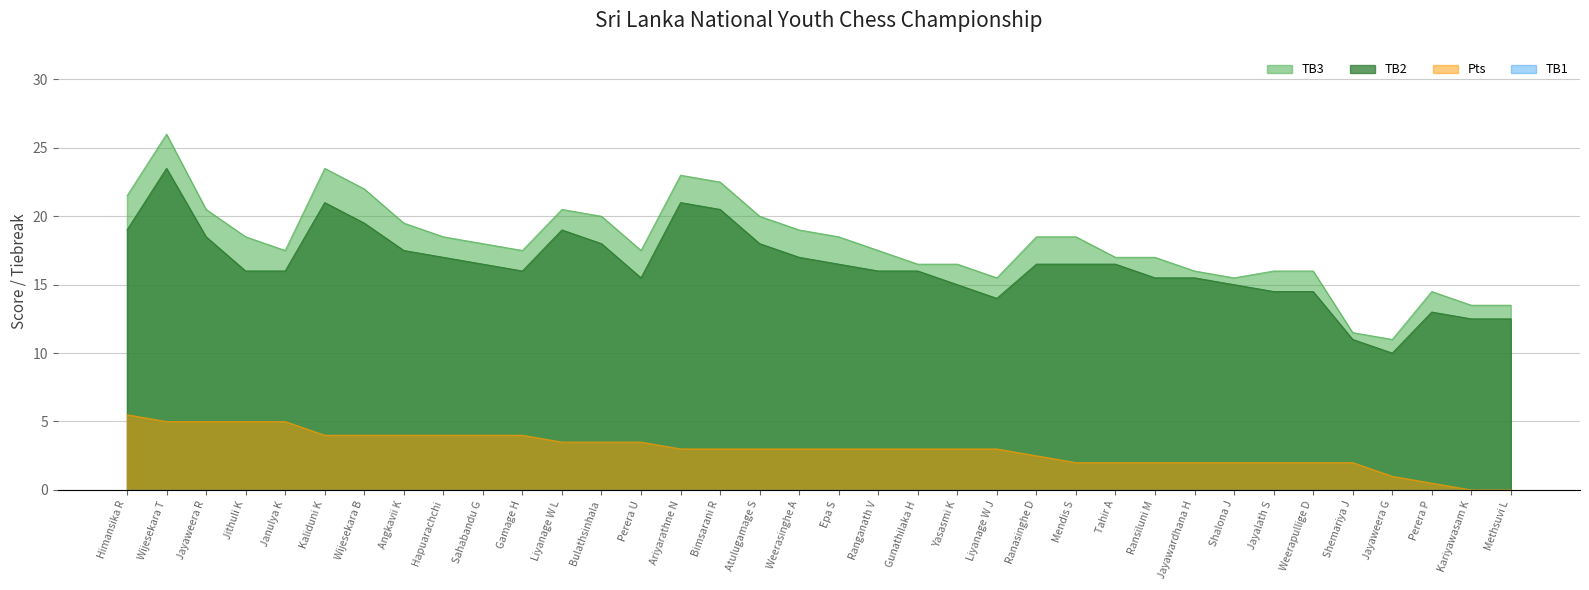

How many interior local valleys does the TB2 series have?

4